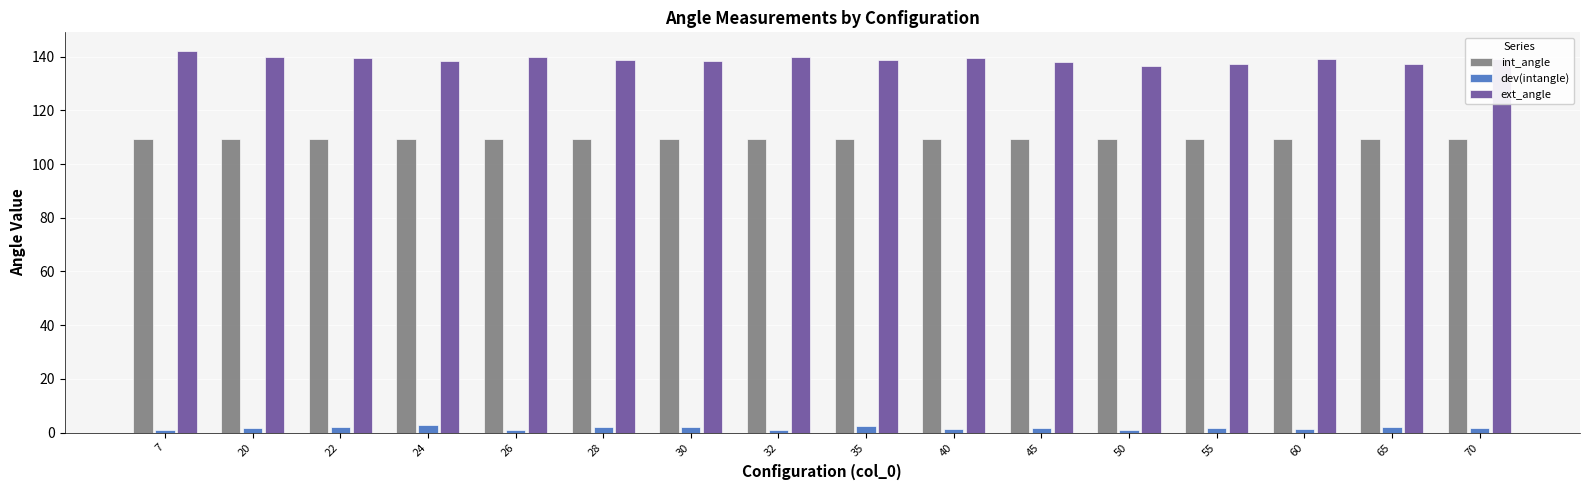

What is the sum of all int_angle values?

1751.7